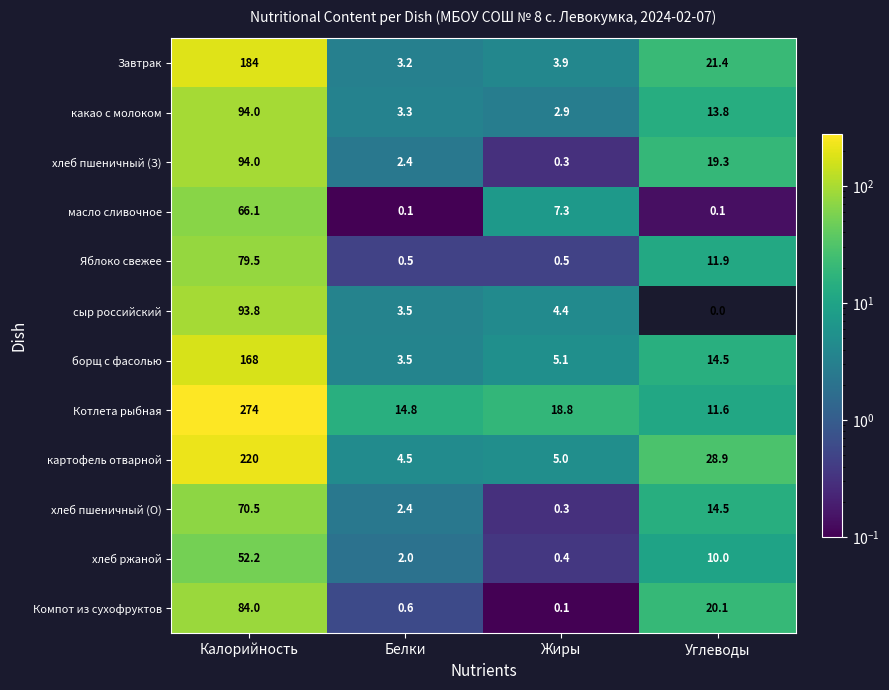

What is the minimum value for хлеб ржаной?

0.4